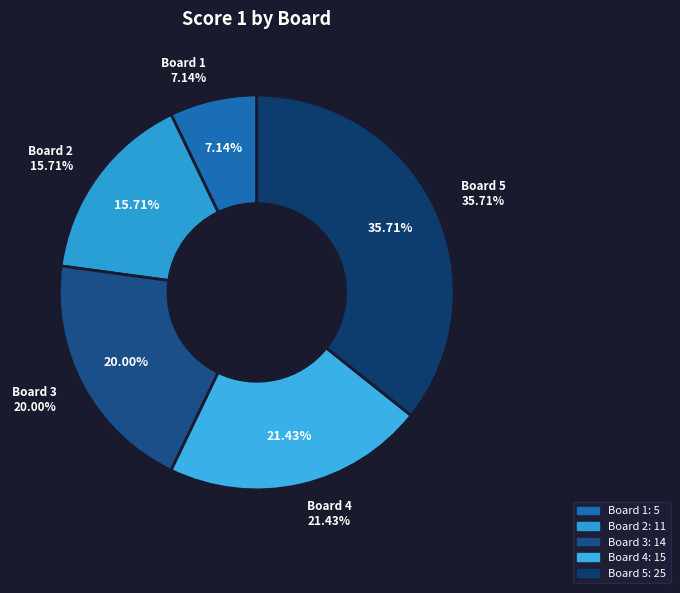

To the nearest percent, what percentage of the pie is Board 3?

20%